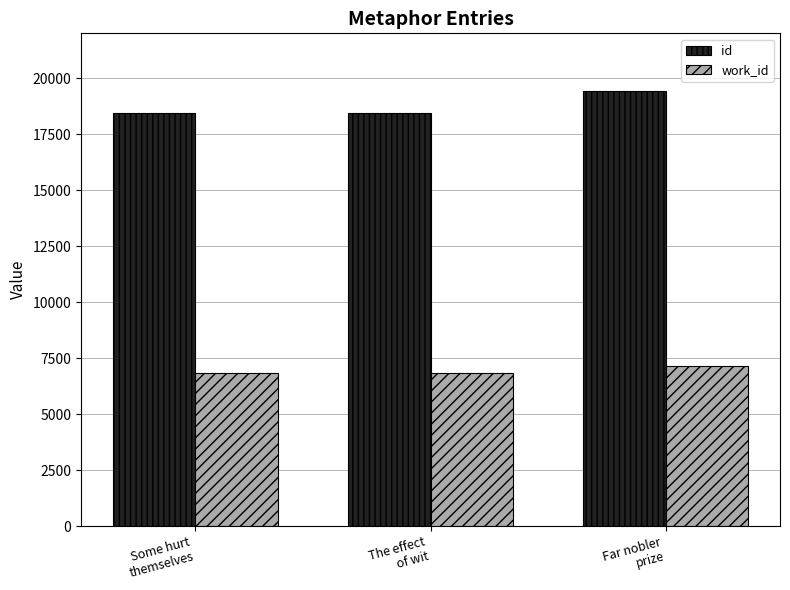

The id series shows 6569 at Far nobler
prize. True or false?

False